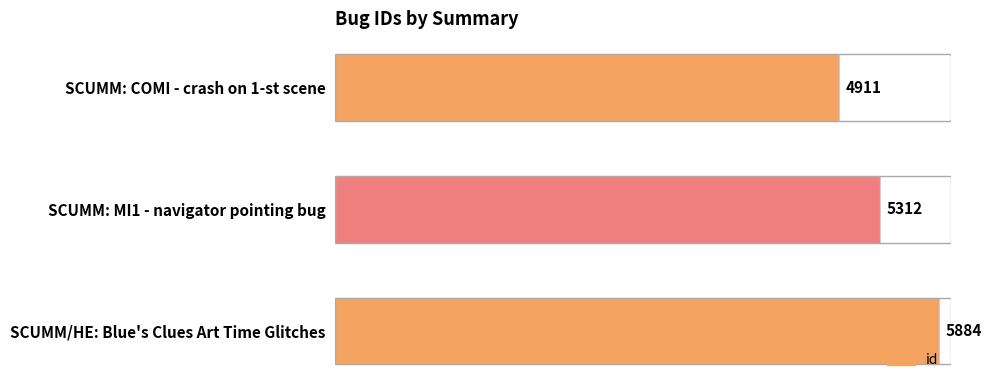

The chart shows a value of 3140 at SCUMM: MI1 - navigator pointing bug. True or false?

False